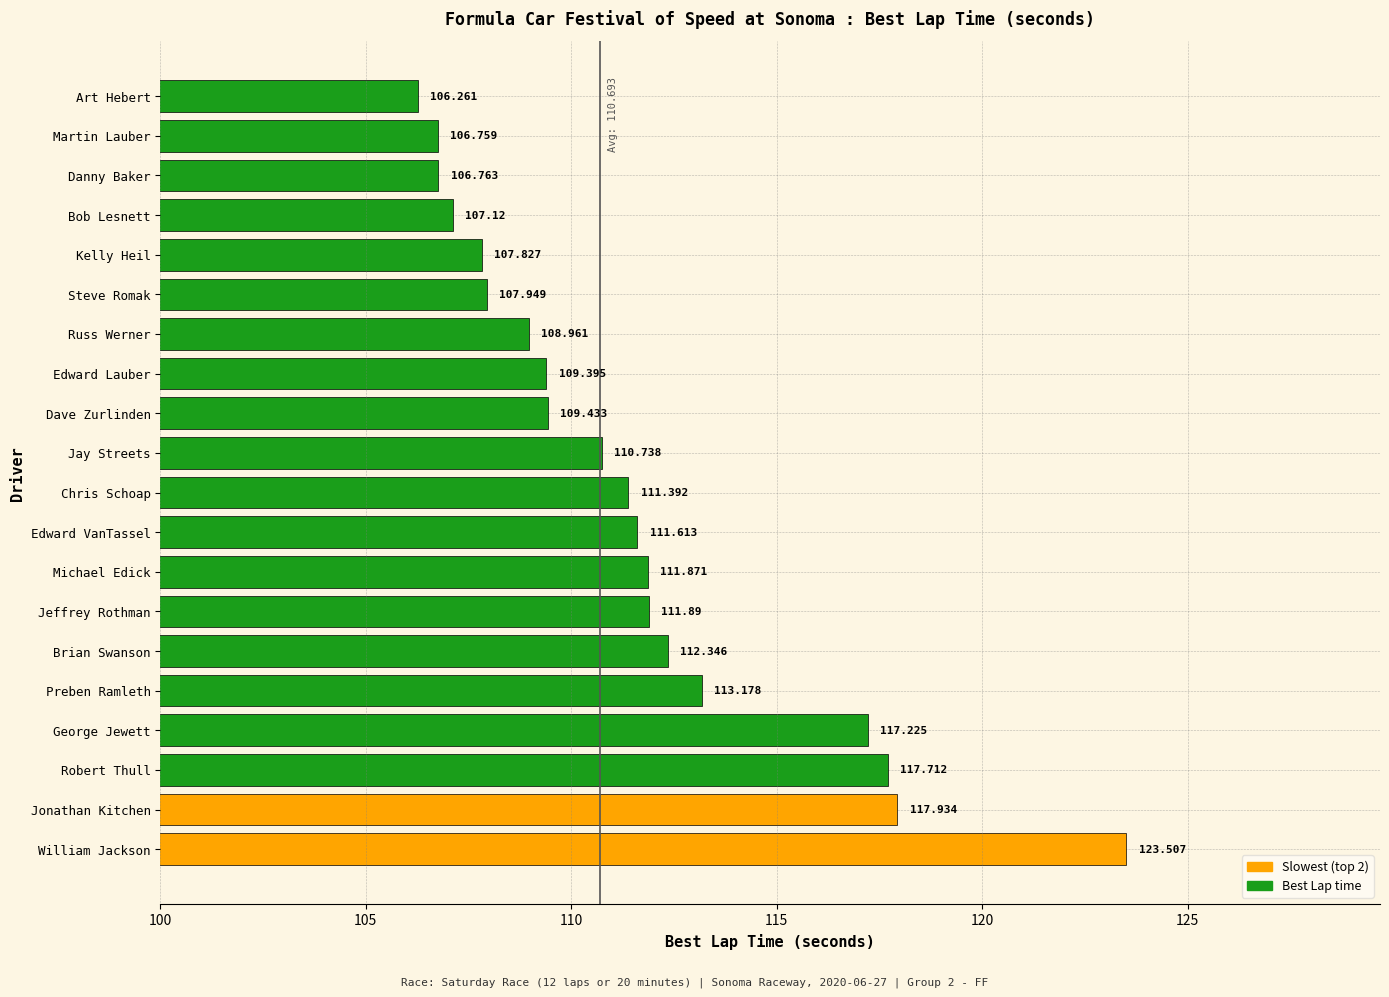

Which label corresponds to the largest value in the chart?

William Jackson